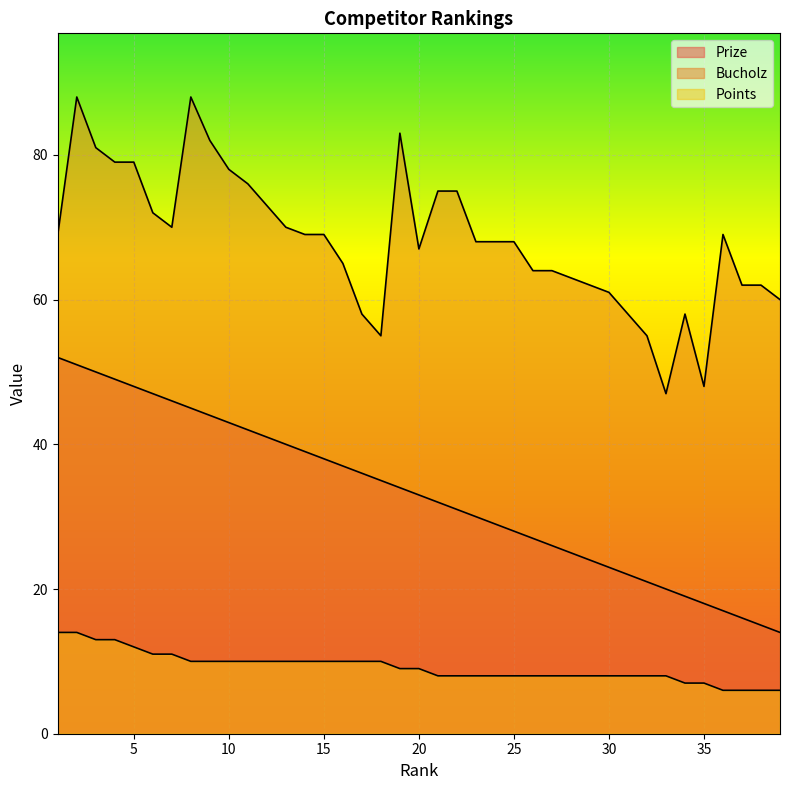

Reading left to right, extract all data points from this chart.

Prize: 1=52	2=51	3=50	4=49	5=48	6=47	7=46	8=45	9=44	10=43	11=42	12=41	13=40	14=39	15=38	16=37	17=36	18=35	19=34	20=33	21=32	22=31	23=30	24=29	25=28	26=27	27=26	28=25	29=24	30=23	31=22	32=21	33=20	34=19	35=18	36=17	37=16	38=15	39=14
Bucholz: 1=69	2=88	3=81	4=79	5=79	6=72	7=70	8=88	9=82	10=78	11=76	12=73	13=70	14=69	15=69	16=65	17=58	18=55	19=83	20=67	21=75	22=75	23=68	24=68	25=68	26=64	27=64	28=63	29=62	30=61	31=58	32=55	33=47	34=58	35=48	36=69	37=62	38=62	39=60
Points: 1=14	2=14	3=13	4=13	5=12	6=11	7=11	8=10	9=10	10=10	11=10	12=10	13=10	14=10	15=10	16=10	17=10	18=10	19=9	20=9	21=8	22=8	23=8	24=8	25=8	26=8	27=8	28=8	29=8	30=8	31=8	32=8	33=8	34=7	35=7	36=6	37=6	38=6	39=6